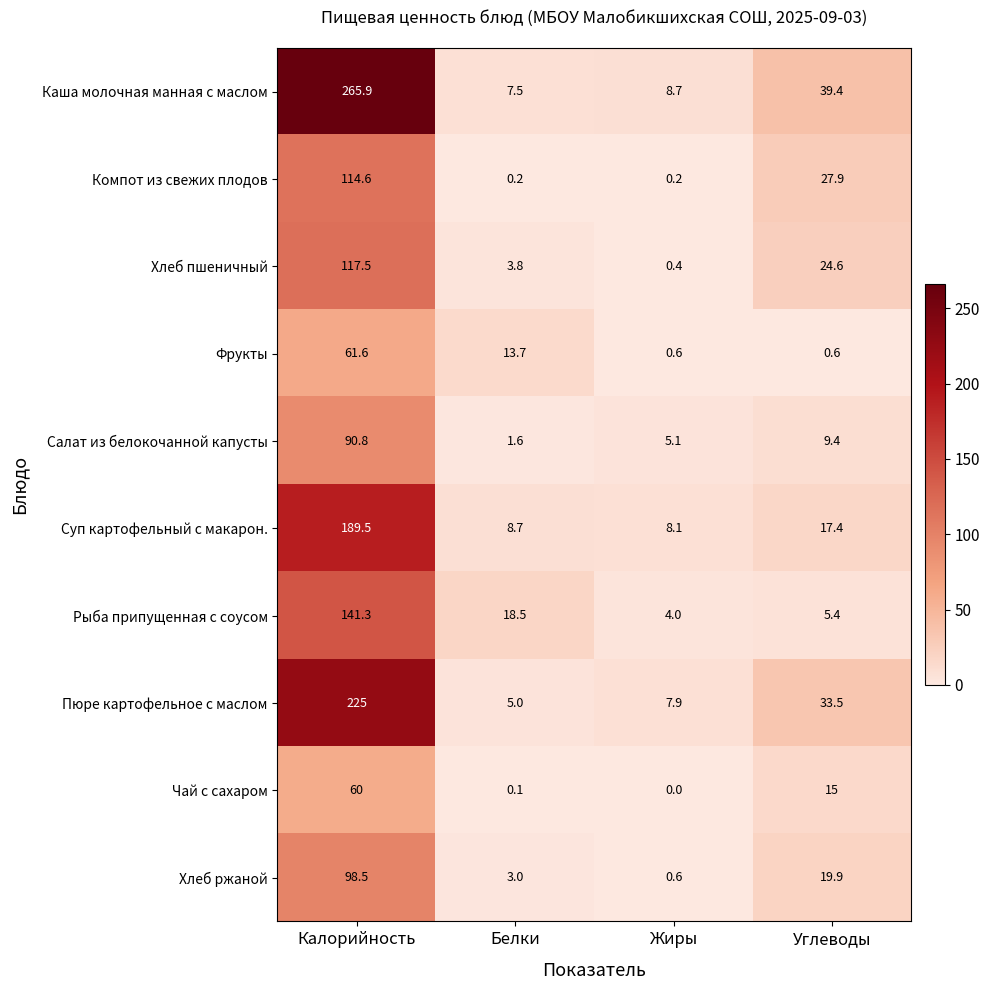

What is the maximum value for Фрукты?

61.6